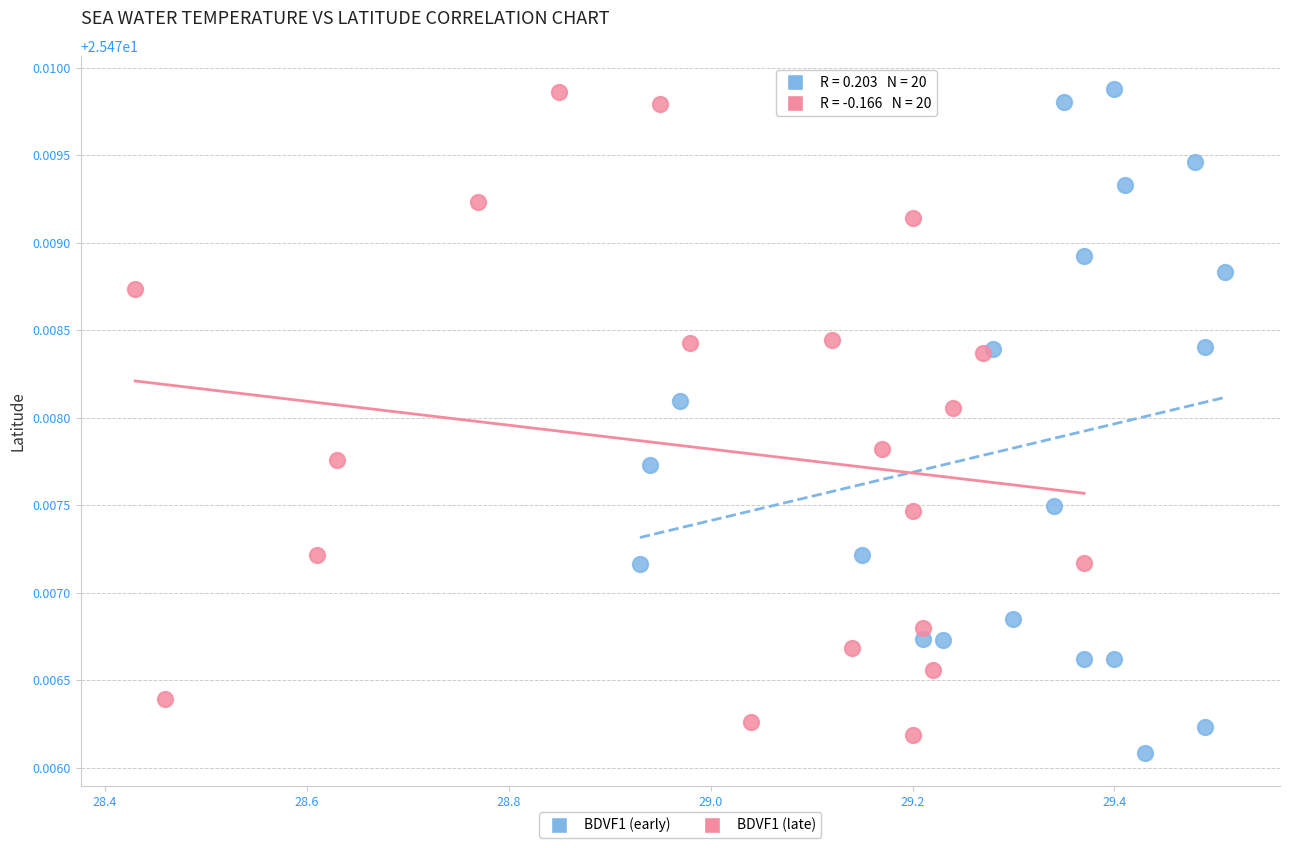

Which series has the largest Y range (max minus min)?

BDVF1 (early)